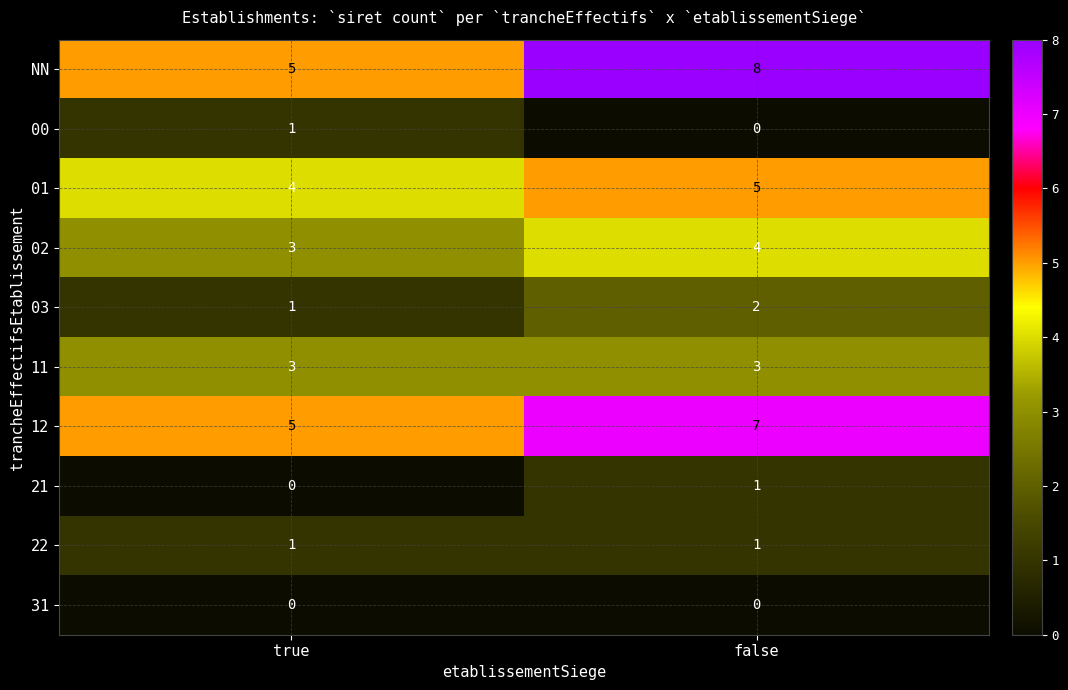

Where is 02 nearest to the value 3?

true